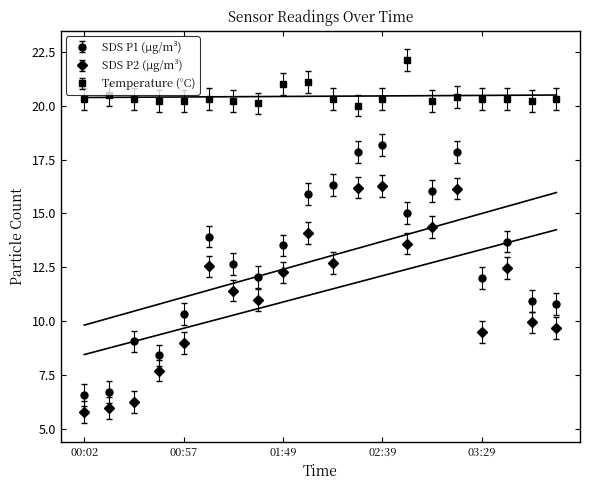

Rank the series by their maximum value, from highest to lowest.

Temp, SDS_P1, SDS_P2